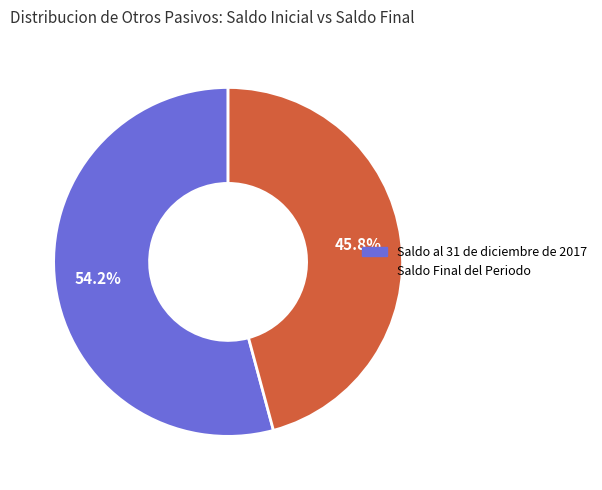

Is it true that Saldo al 31 de diciembre de 2017 is 46% of the pie?

False